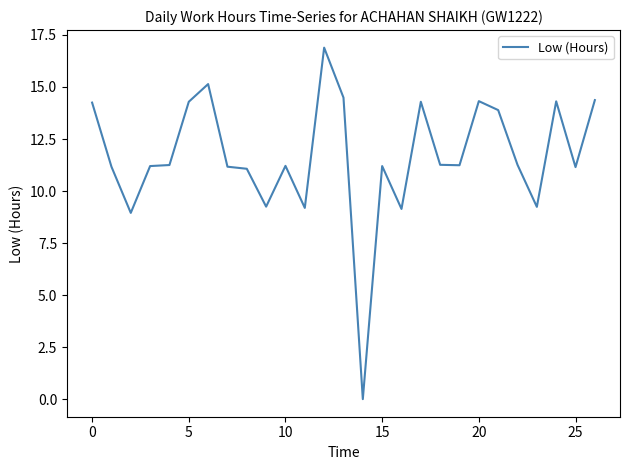

What is the greatest value displayed?

16.9